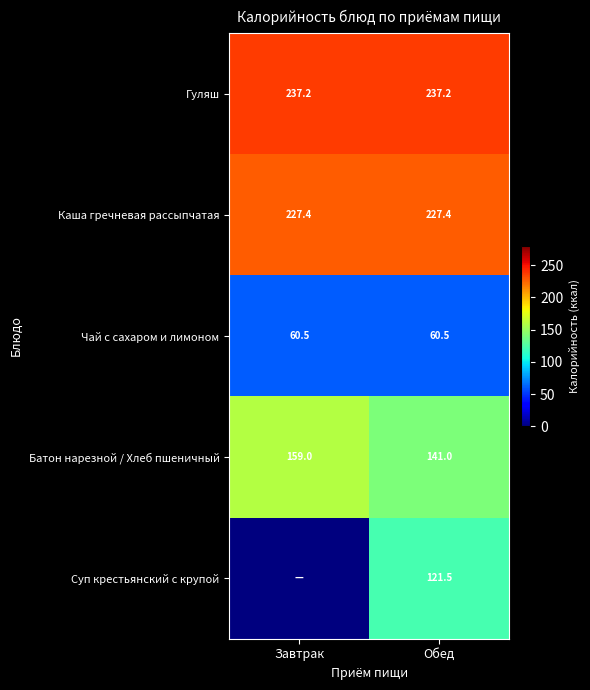

The Гуляш series shows 104.8 at Обед. True or false?

False